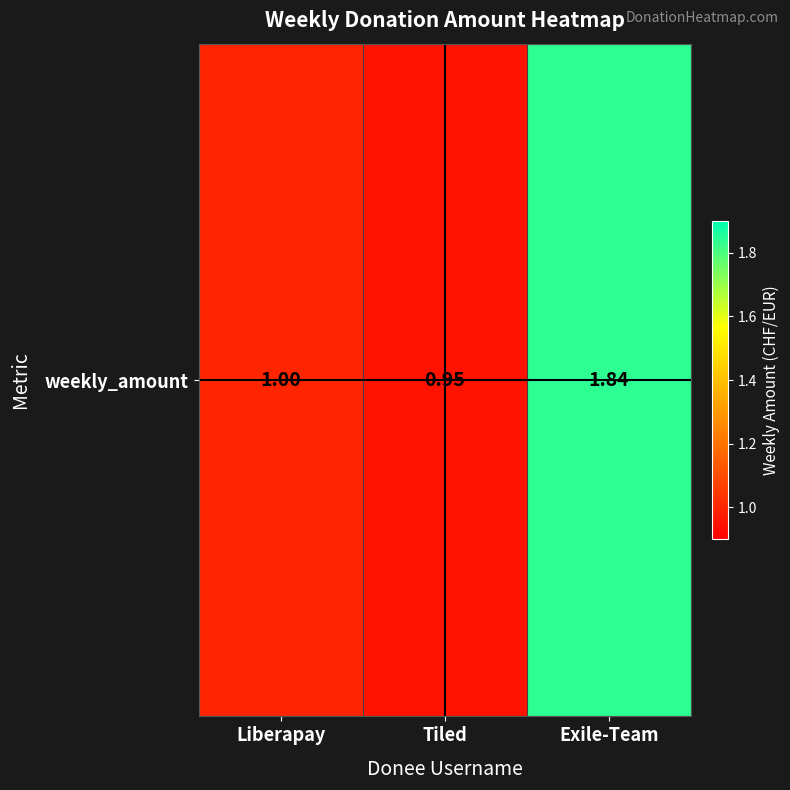

Is it true that the value at Liberapay is 1.5?

False